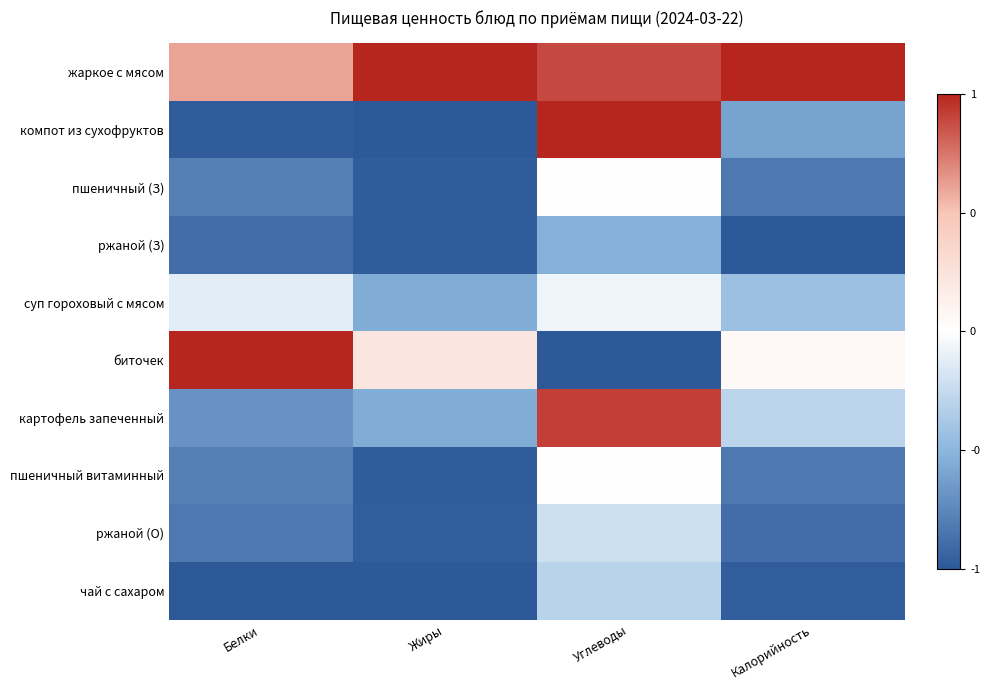

Which label corresponds to the smallest value in the chart?

Жиры